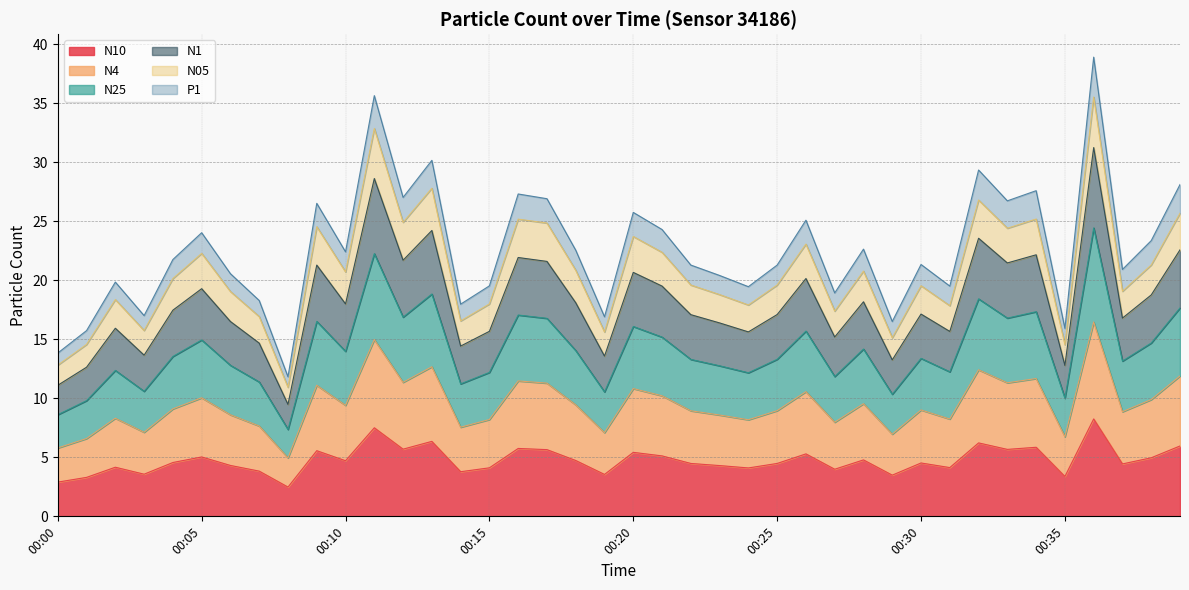

What is the total value across all series at 00:05?

24.0